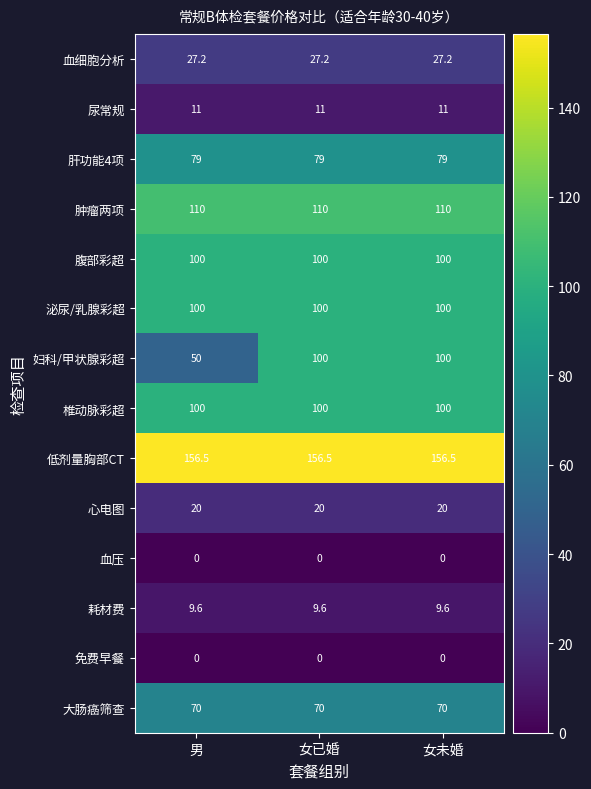

Which series has the largest range (max minus min)?

妇科/甲状腺彩超